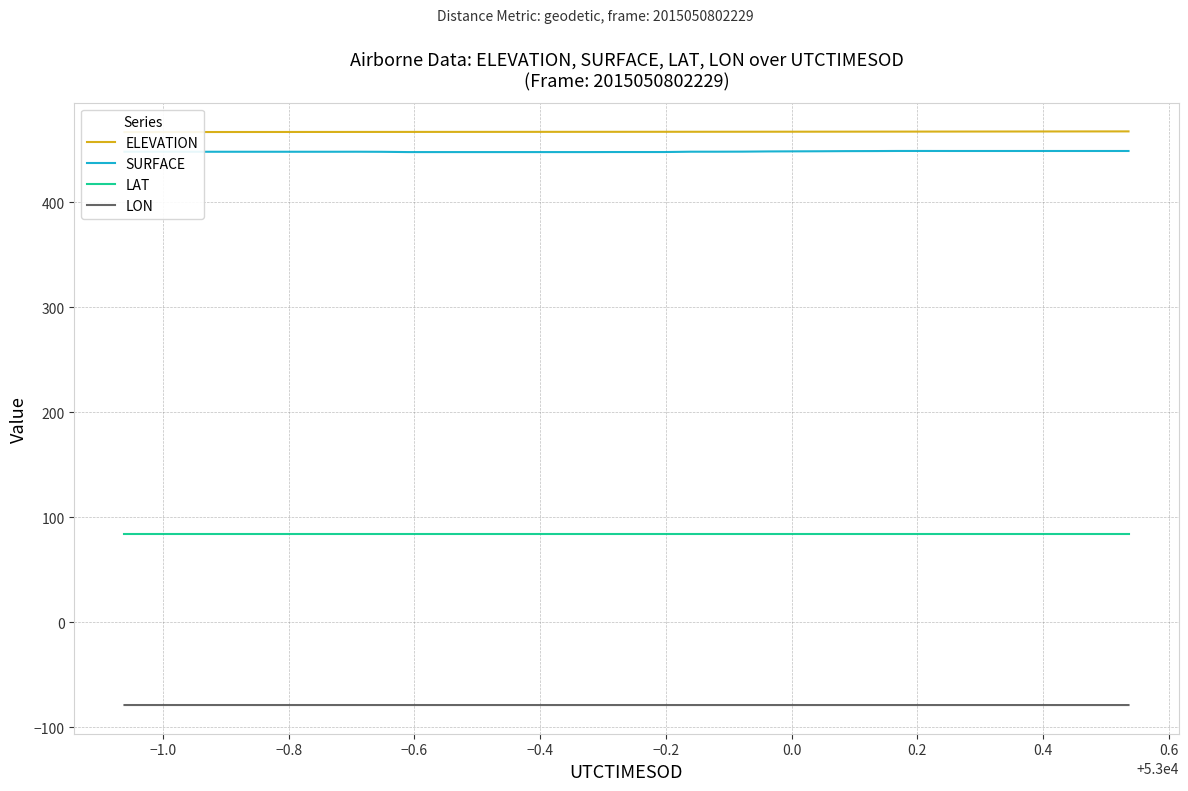

True or false: SURFACE and LAT cross at least once.

False